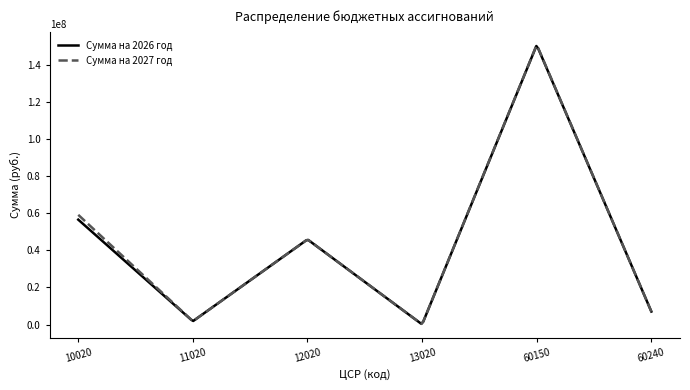

What is the maximum value shown in the chart?

150172832.1